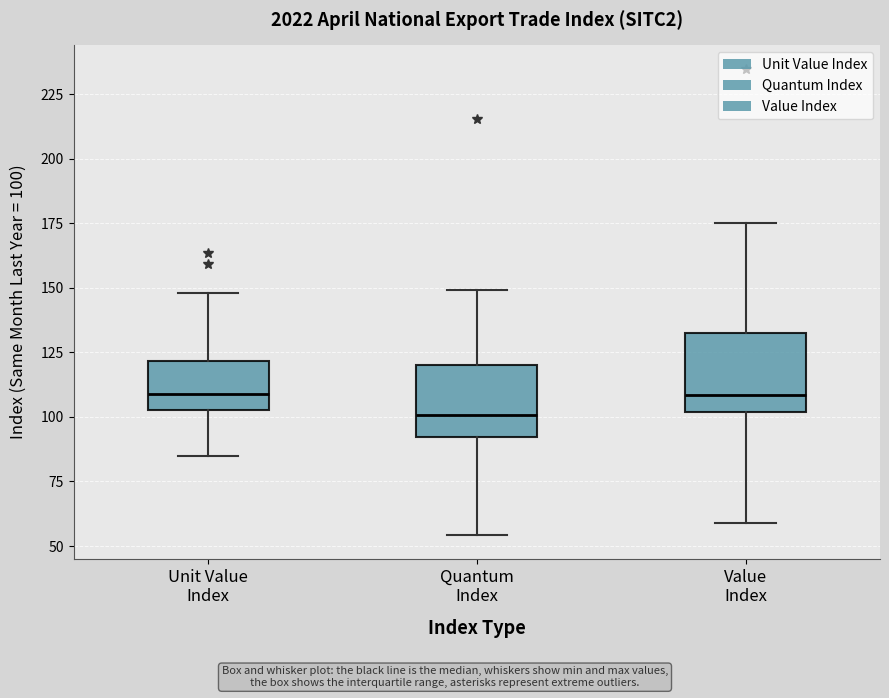

Which box's median line is the lowest?

Quantum Index